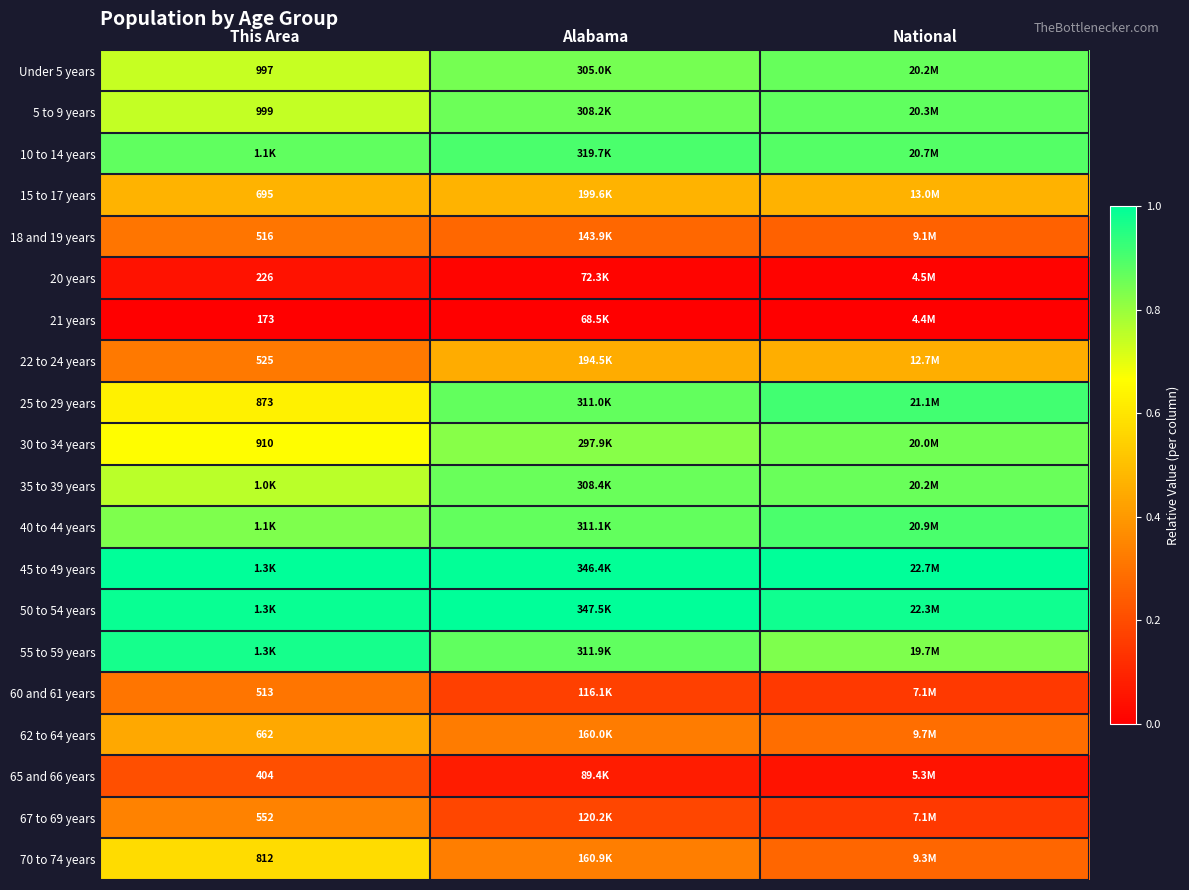

List the labels in order of 25 to 29 years value, largest first.

National, Alabama, This Area